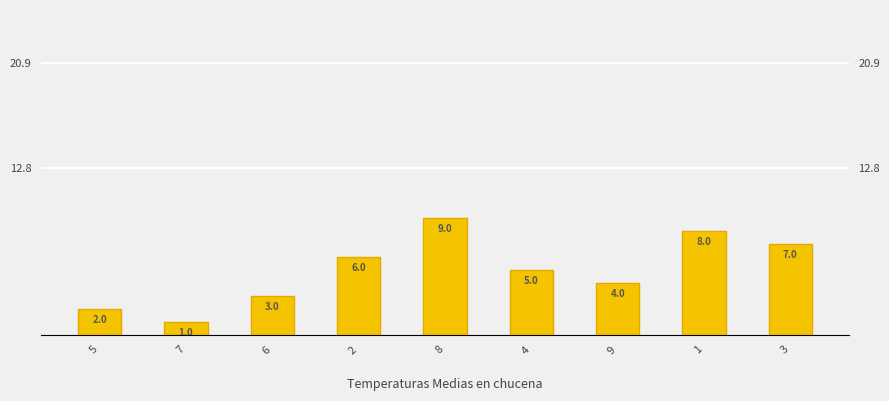

List the labels in order of value, smallest first.

7, 5, 6, 9, 4, 2, 3, 1, 8